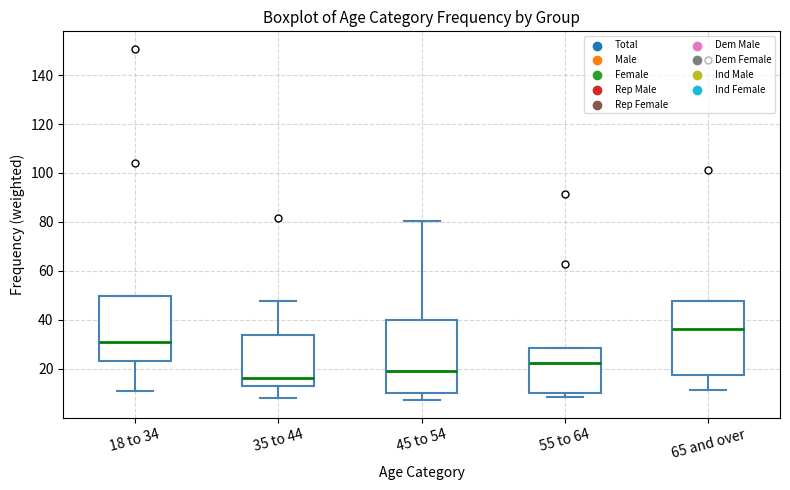

Which box's median line is the highest?

65 and over